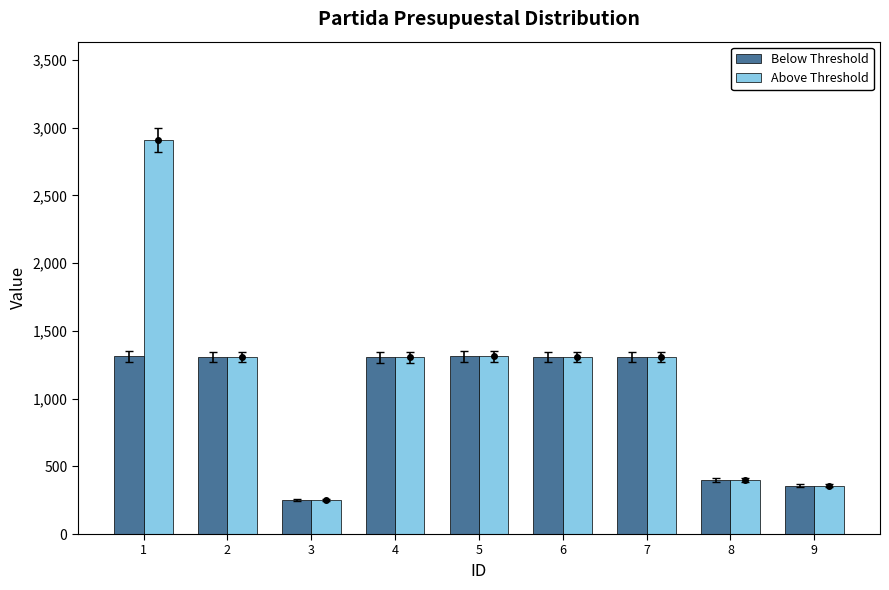

What is the value of the Below Threshold bar at the 2nd from the left?

1306